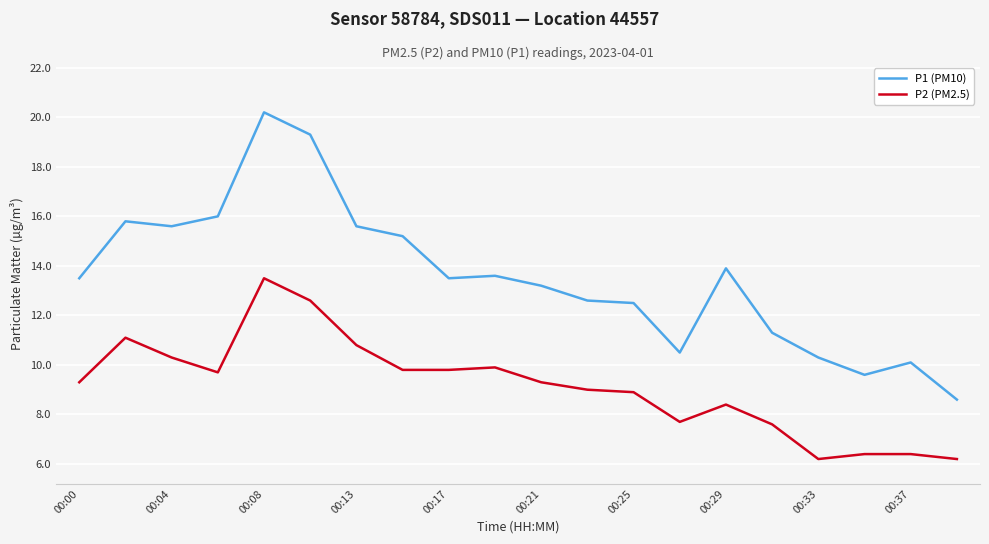

What is the highest value of the P2 (PM2.5) series?

13.5